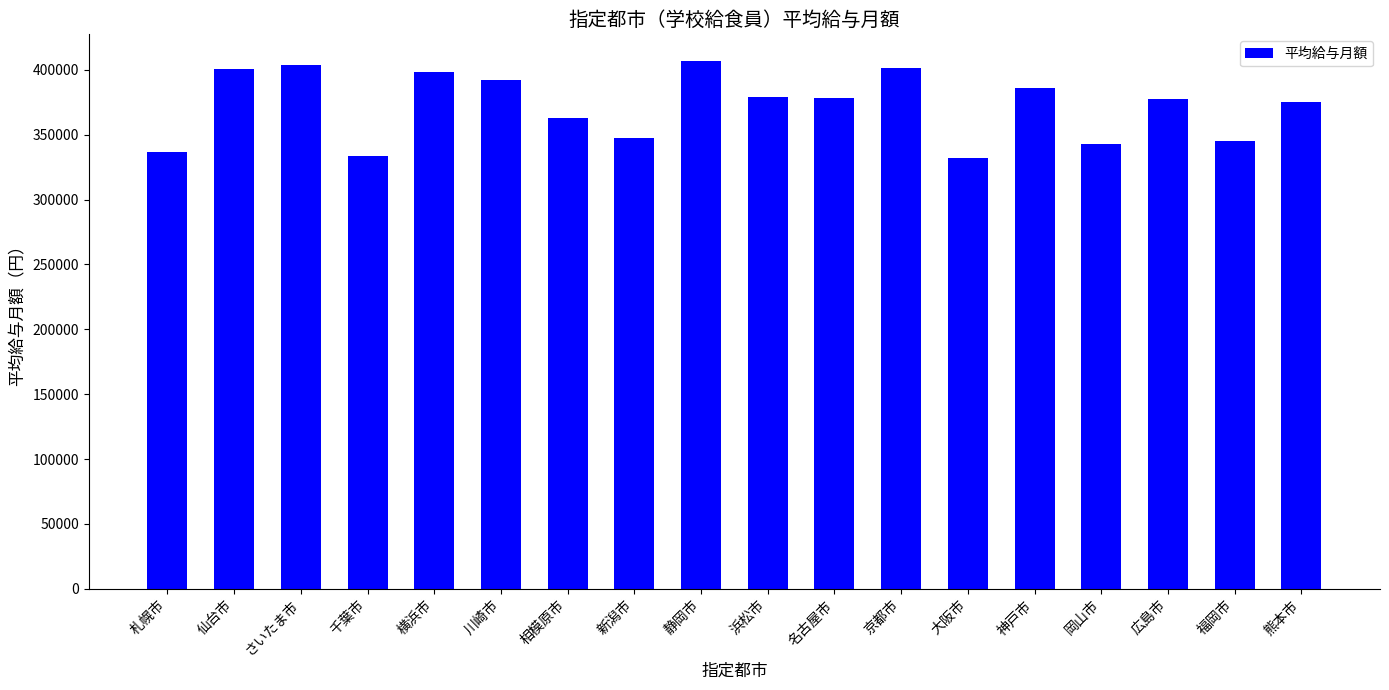

What is the difference between the values at 仙台市 and 札幌市?

63298